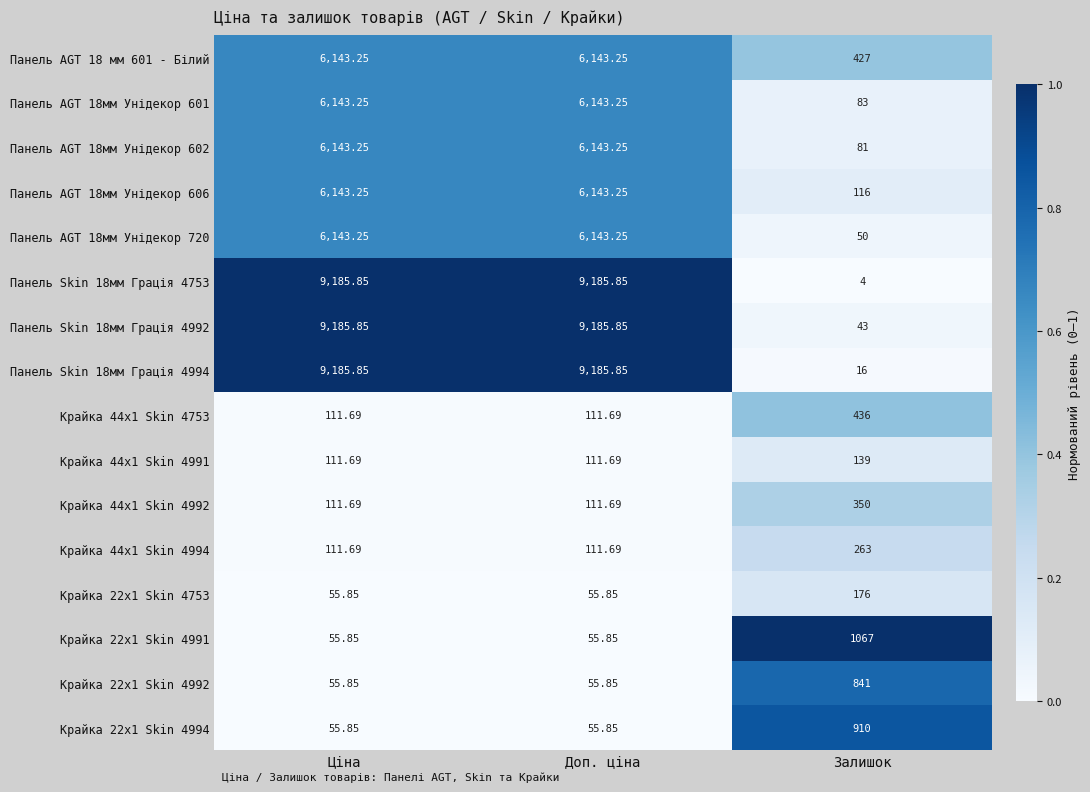

Is the value of Крайка 44x1 Skin 4991 at Доп. ціна greater than the value of Крайка 44x1 Skin 4753 at Залишок?

No